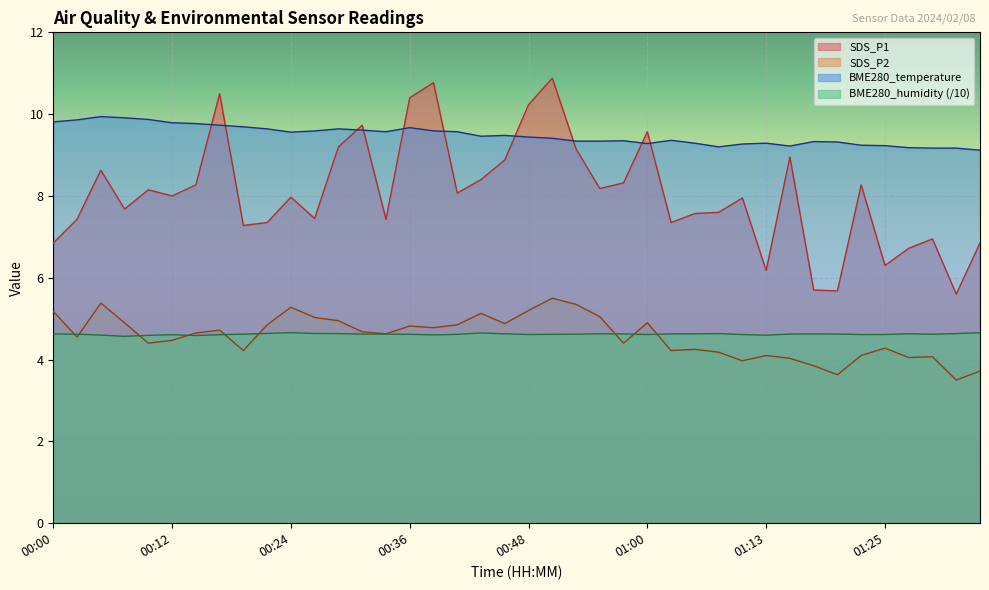

Rank the categories by SDS_P1 value from highest to lowest.

00:51, 00:38, 00:17, 00:36, 00:48, 00:31, 01:00, 00:29, 00:53, 01:15, 00:46, 00:04, 00:43, 00:58, 00:14, 01:22, 00:56, 00:09, 00:41, 00:12, 00:24, 01:10, 00:07, 01:08, 01:05, 00:26, 00:02, 00:34, 00:21, 01:03, 00:19, 01:30, 00:00, 01:35, 01:27, 01:25, 01:13, 01:17, 01:20, 01:32